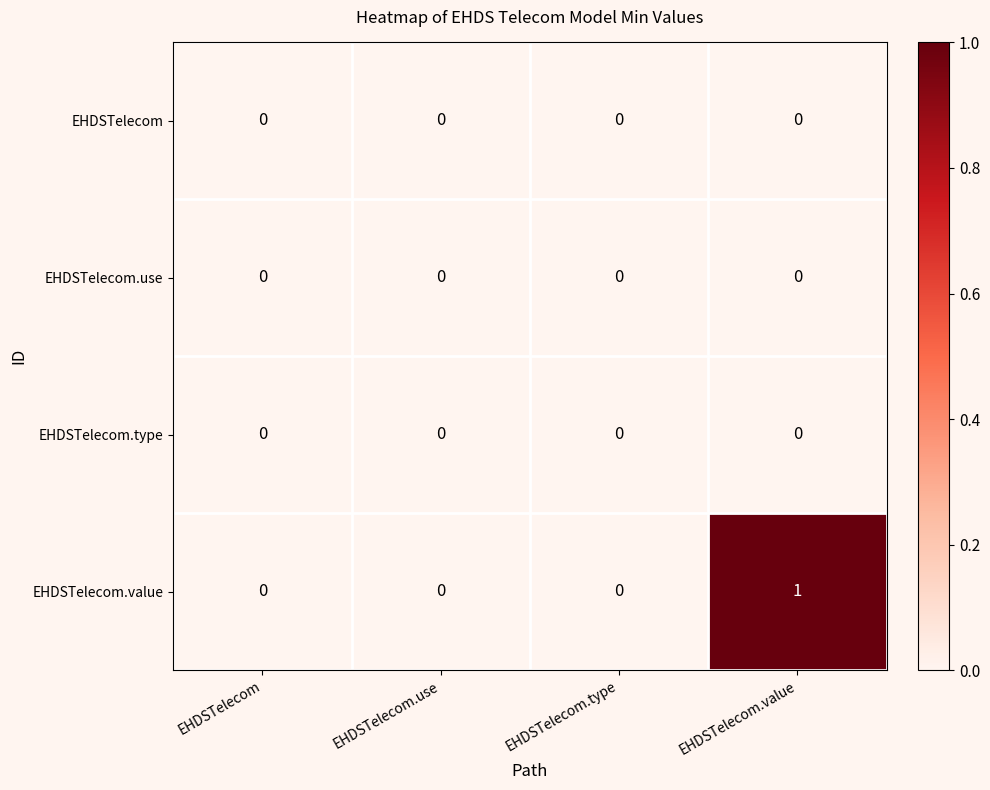

Which category has the highest value in the EHDSTelecom.value series?

EHDSTelecom.value